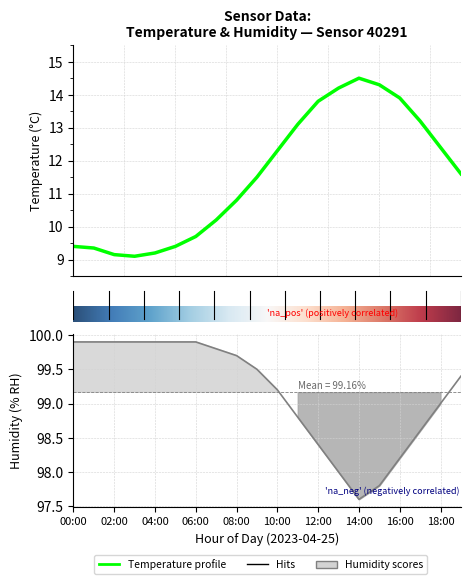

At which category does temperature reach its first local valley?

03:00